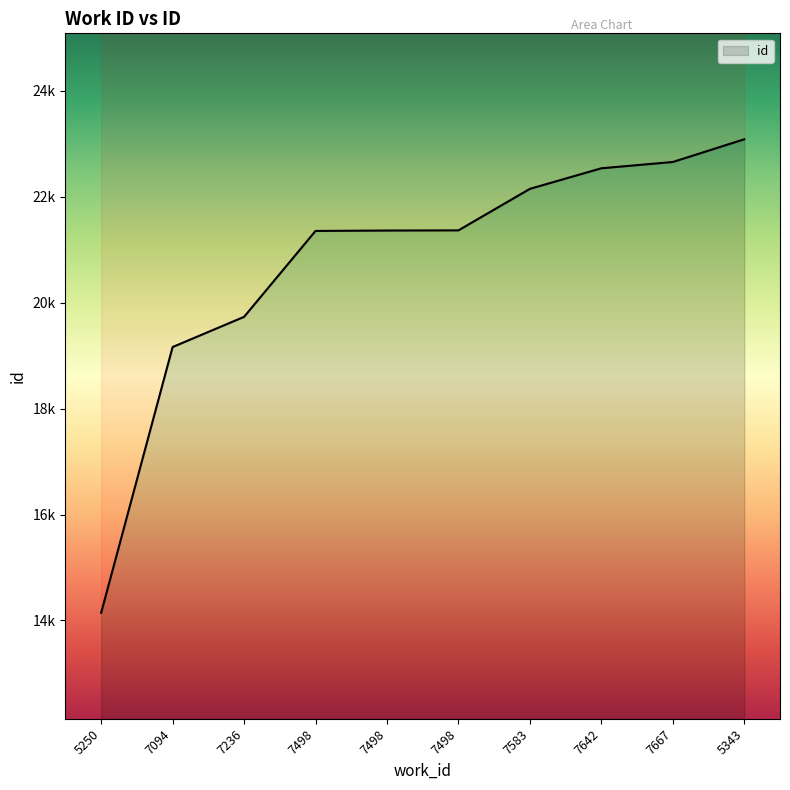

What is the change in value from 7667 to 5343?

+429